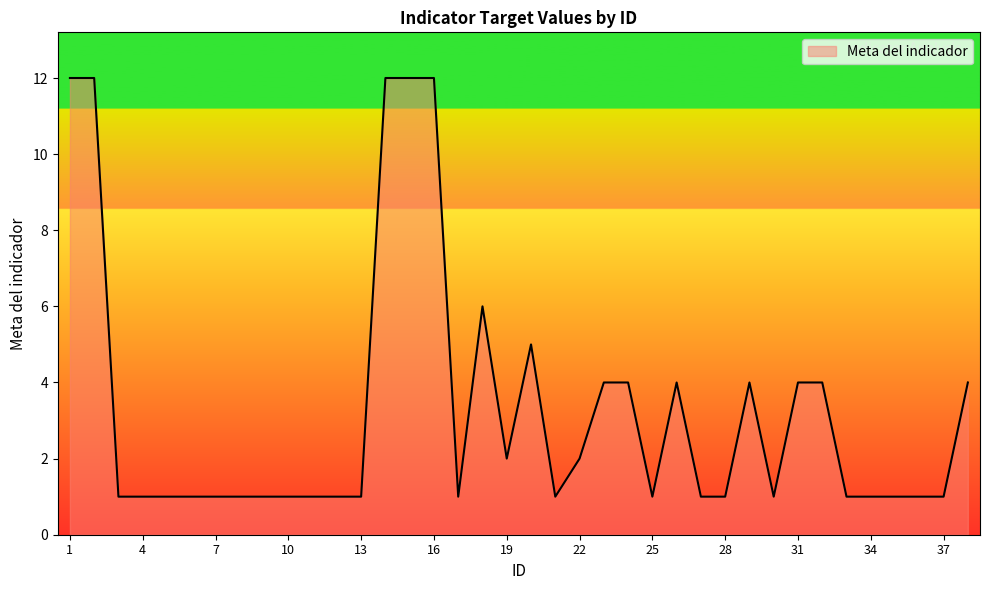

How many distinct data groups are displayed?

1